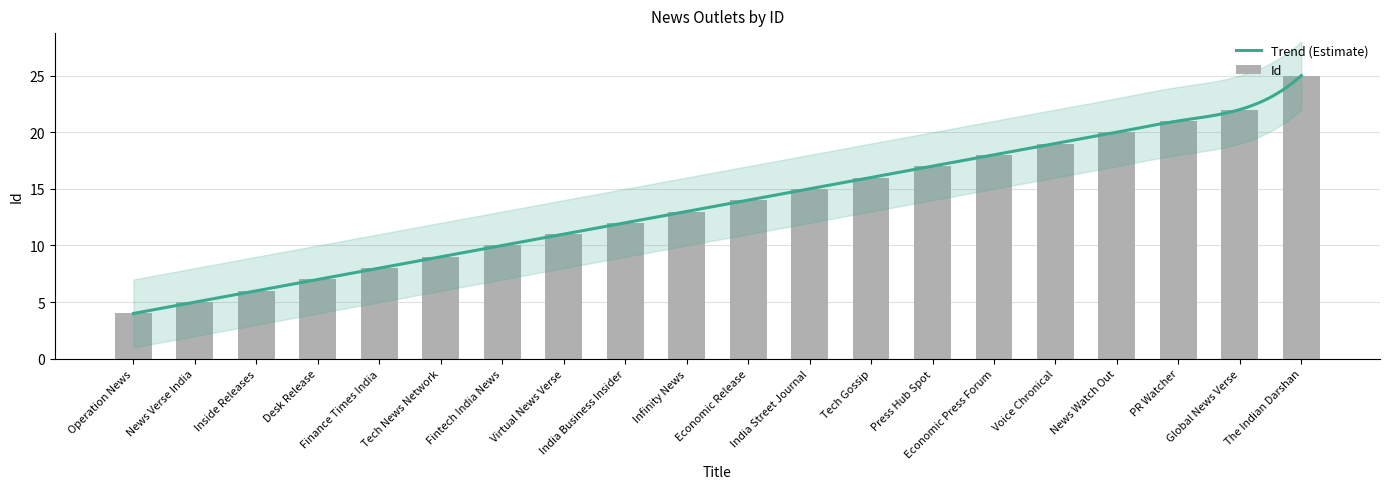

Which label corresponds to the largest value in the chart?

The Indian Darshan